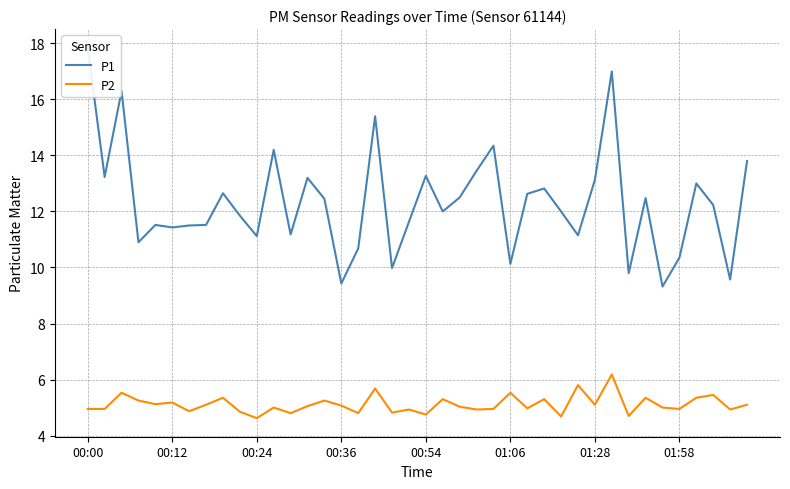

Rank the series by their average value, from highest to lowest.

P1, P2